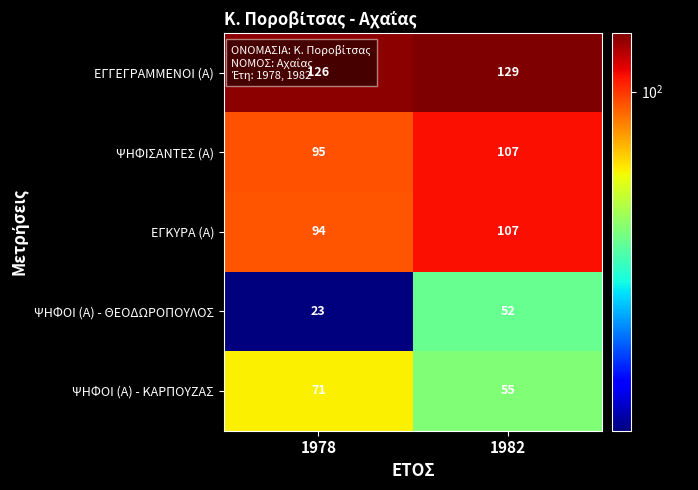

What is the difference between the ΕΓΓΕΓΡΑΜΜΕΝΟΙ (Α) values at 1978 and 1982?

3